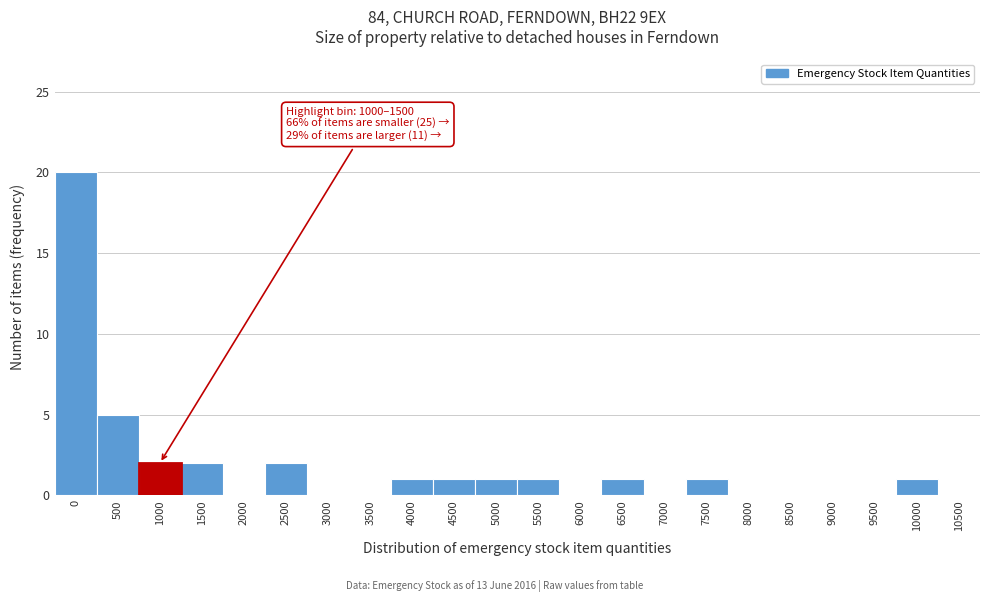

Reading left to right, extract all data points from this chart.

0=20	500=5	1000=2	1500=2	2000=0	2500=2	3000=0	3500=0	4000=1	4500=1	5000=1	5500=1	6000=0	6500=1	7000=0	7500=1	8000=0	8500=0	9000=0	9500=0	10000=1	10500=0